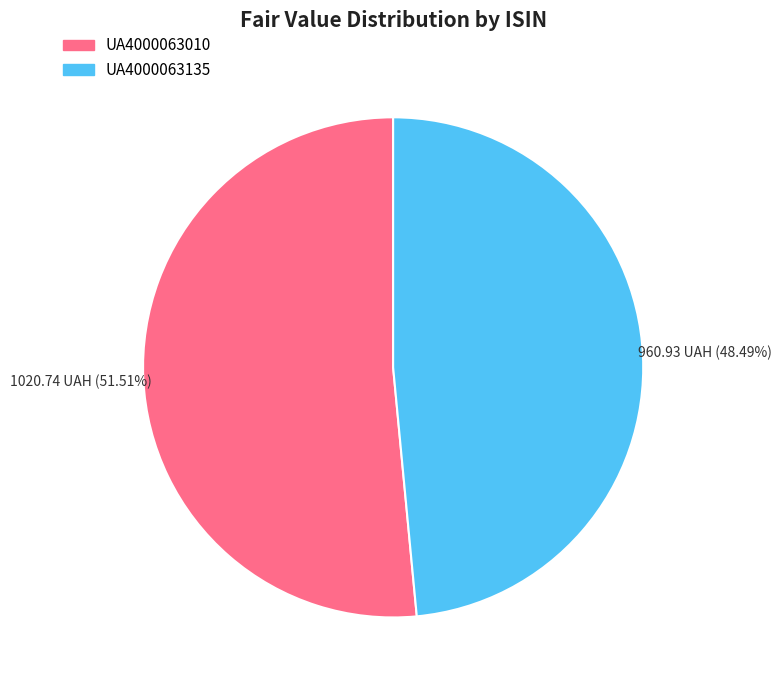

What is the ratio of the value at UA4000063010 to the value at UA4000063135?

1.1